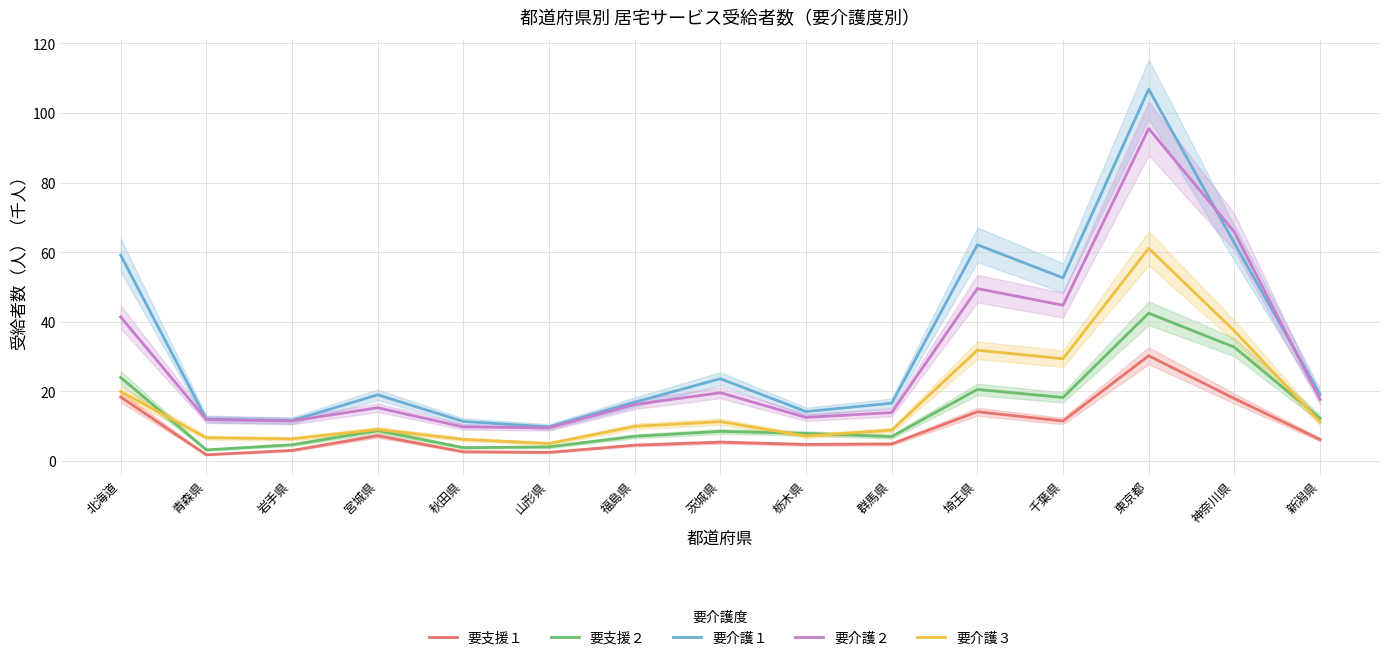

Is the value of 要支援２ at 福島県 greater than the value of 要介護２ at 秋田県?

No